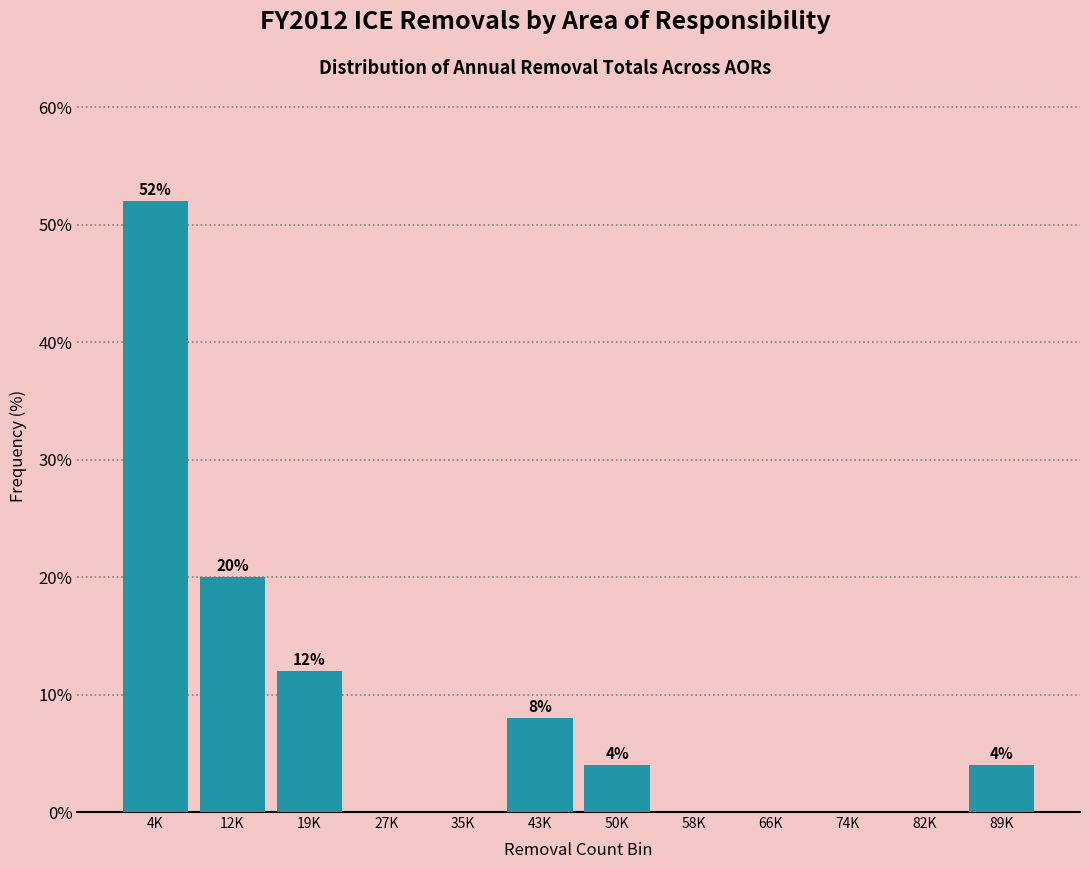

Reading left to right, list all the values displayed in this chart.

4K=52	12K=20	19K=12	27K=0	35K=0	43K=8	50K=4	58K=0	66K=0	74K=0	82K=0	89K=4